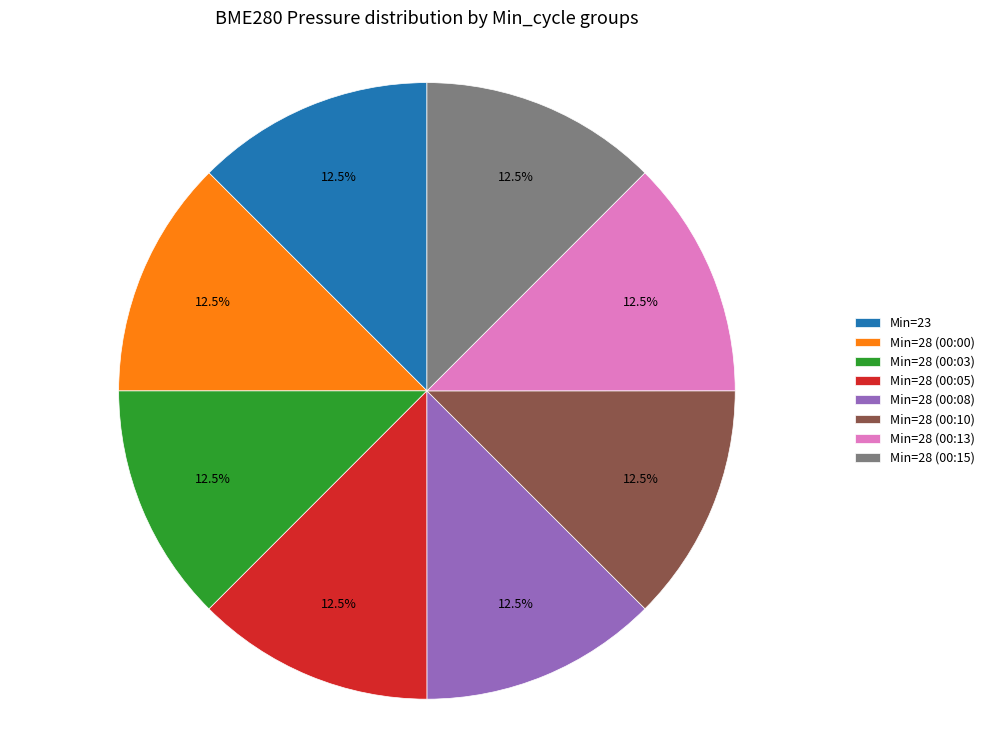

How many segments does this pie chart have?

8